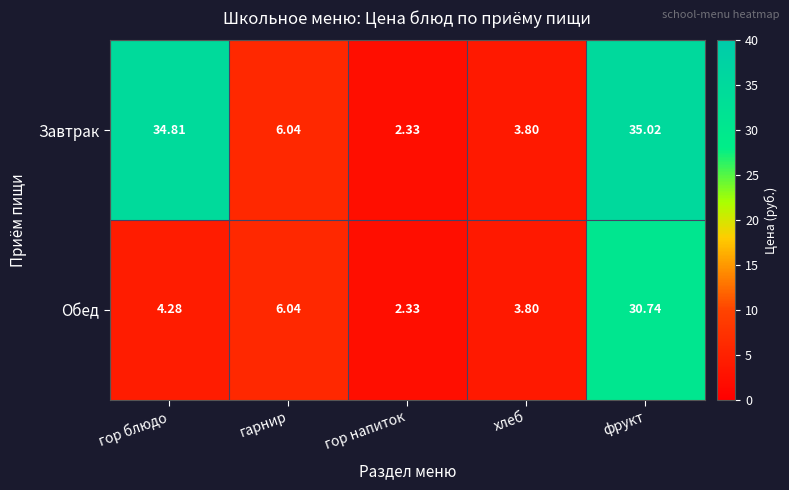

At which category is the sum across all series the highest?

фрукт